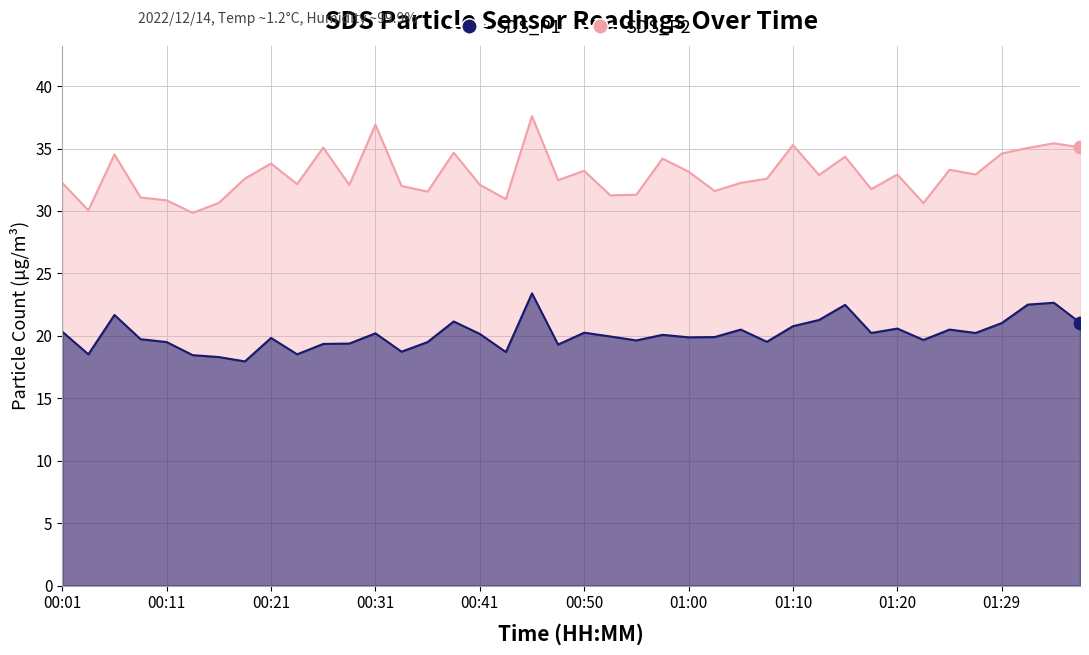

What is the total value across all series at 00:41?

52.2